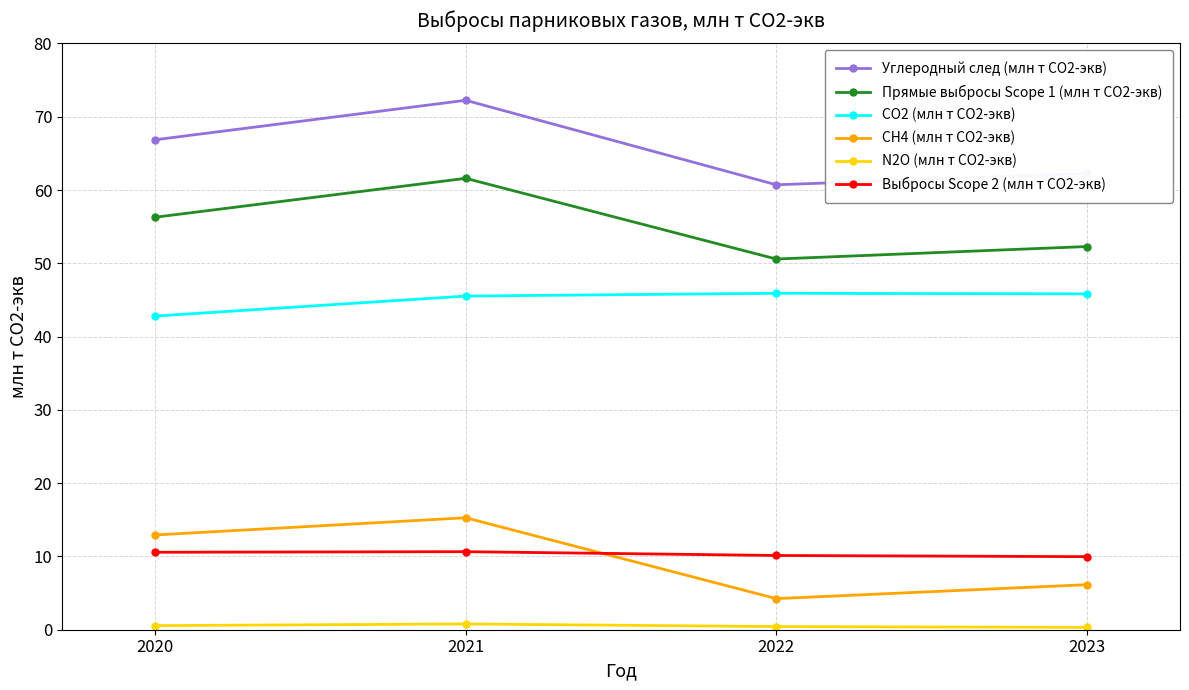

Is the value of CO2 (млн т СО2-экв) at 2023 greater than the value of CH4 (млн т СО2-экв) at 2023?

Yes